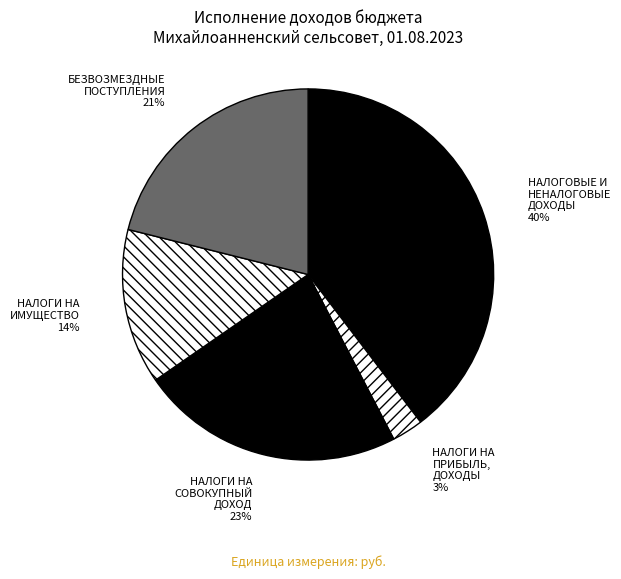

To the nearest percent, what is the difference between the НАЛОГИ НА ИМУЩЕСТВО and НАЛОГИ НА ПРИБЫЛЬ, ДОХОДЫ slice percentages?

11%